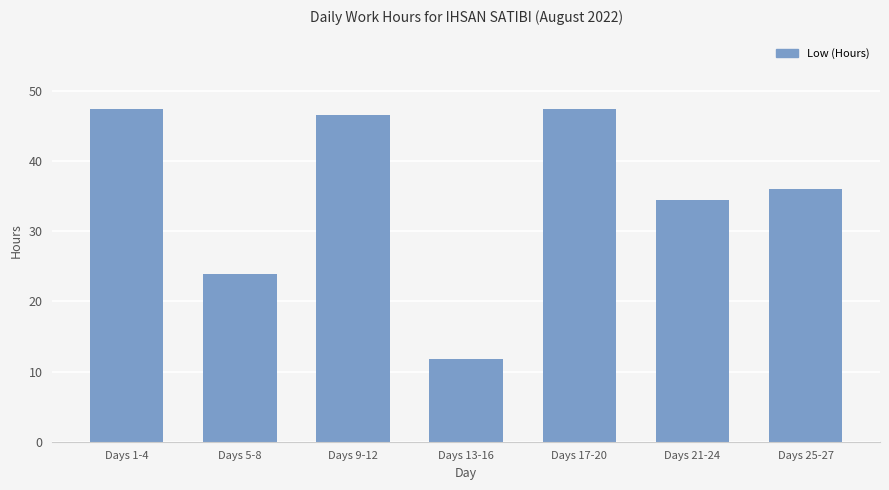

What is the label of the 2nd bar from the right?

Days 21-24